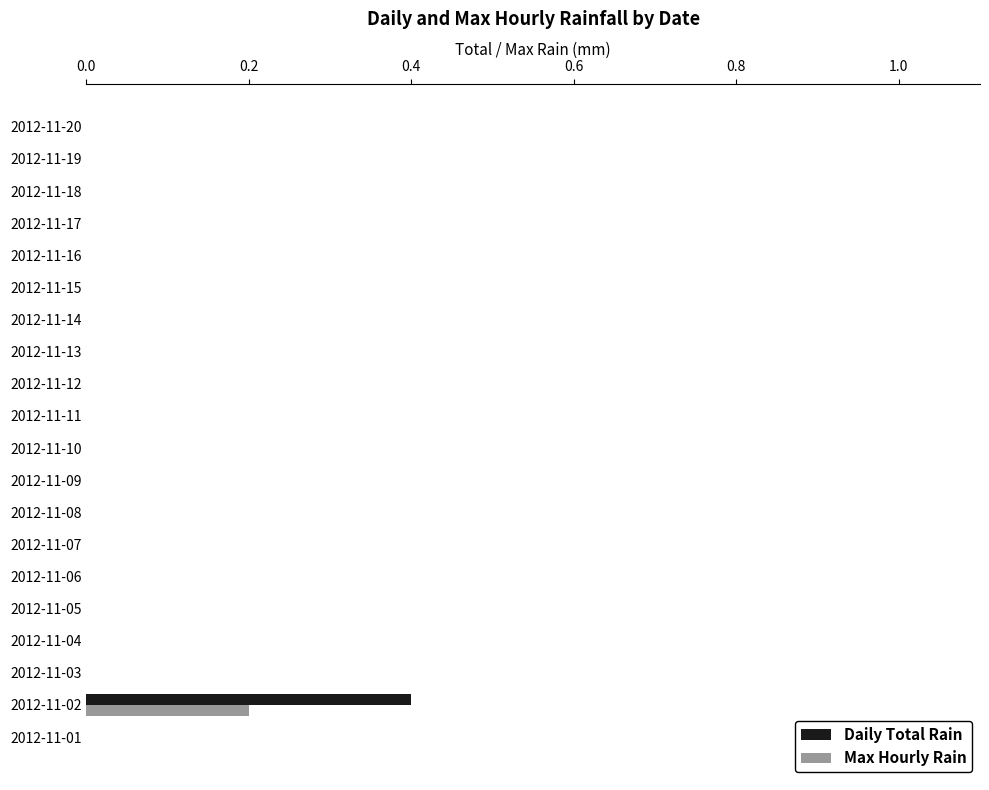

Which category has the highest value across all series?

2012-11-02